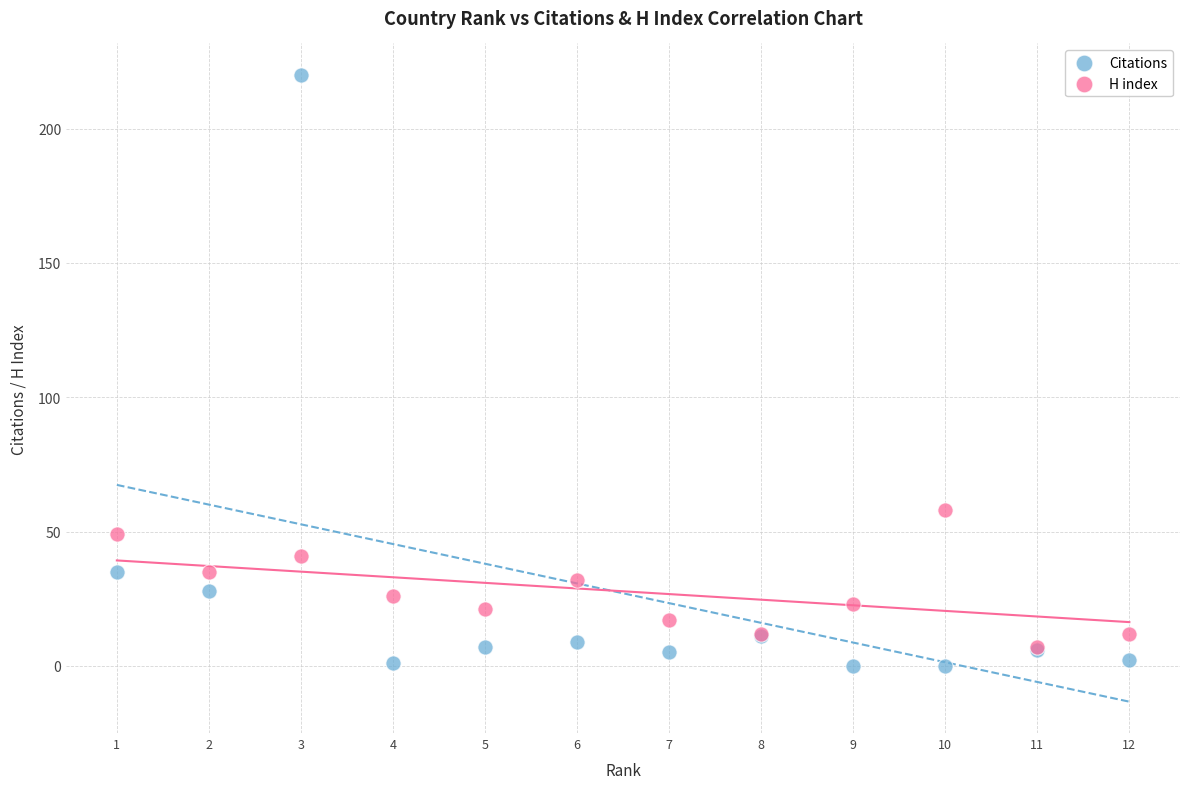

What are all the series names shown in the legend?

Citations, H index